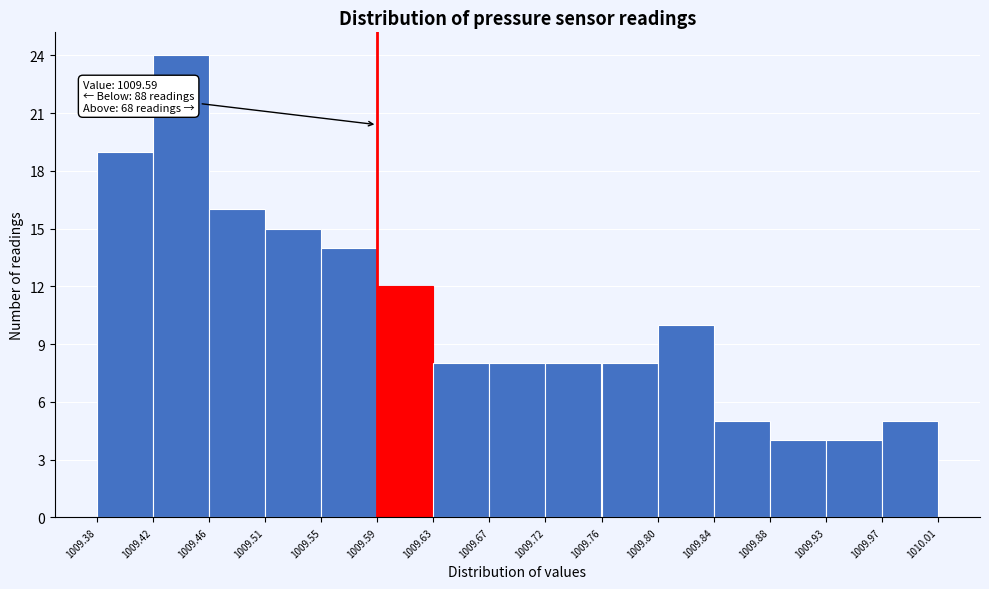

Which range on the x-axis has the tallest bar?

1009.42 to 1009.46